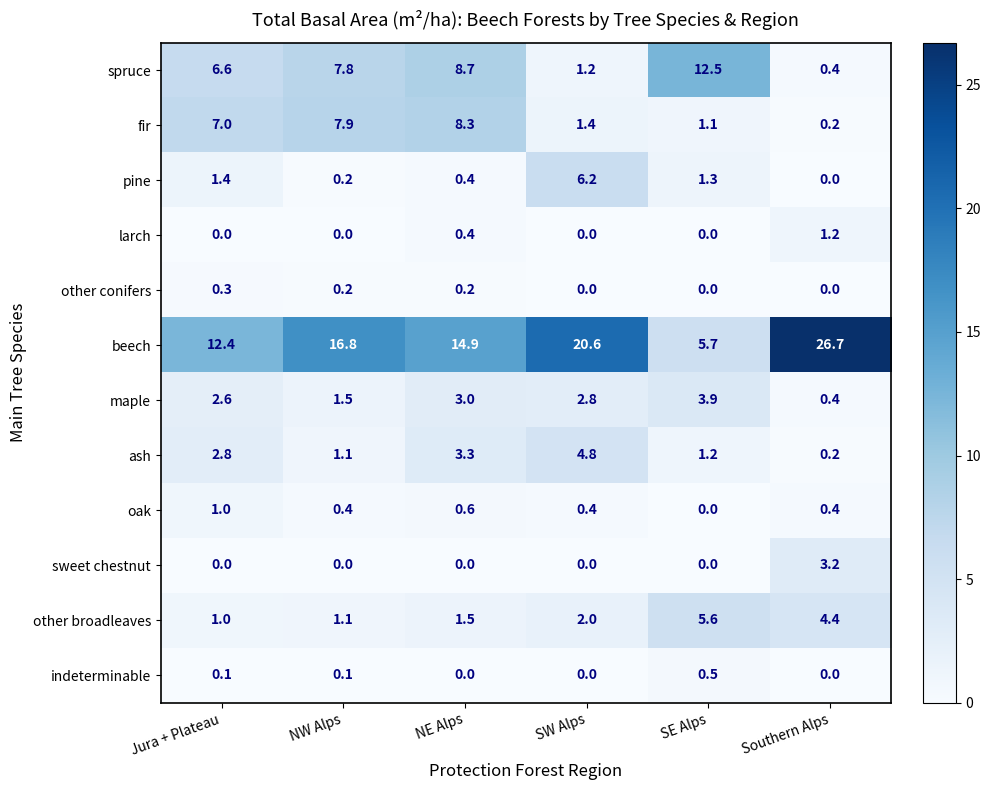

What is the sum of the maple values at Jura + Plateau and NW Alps?

4.1